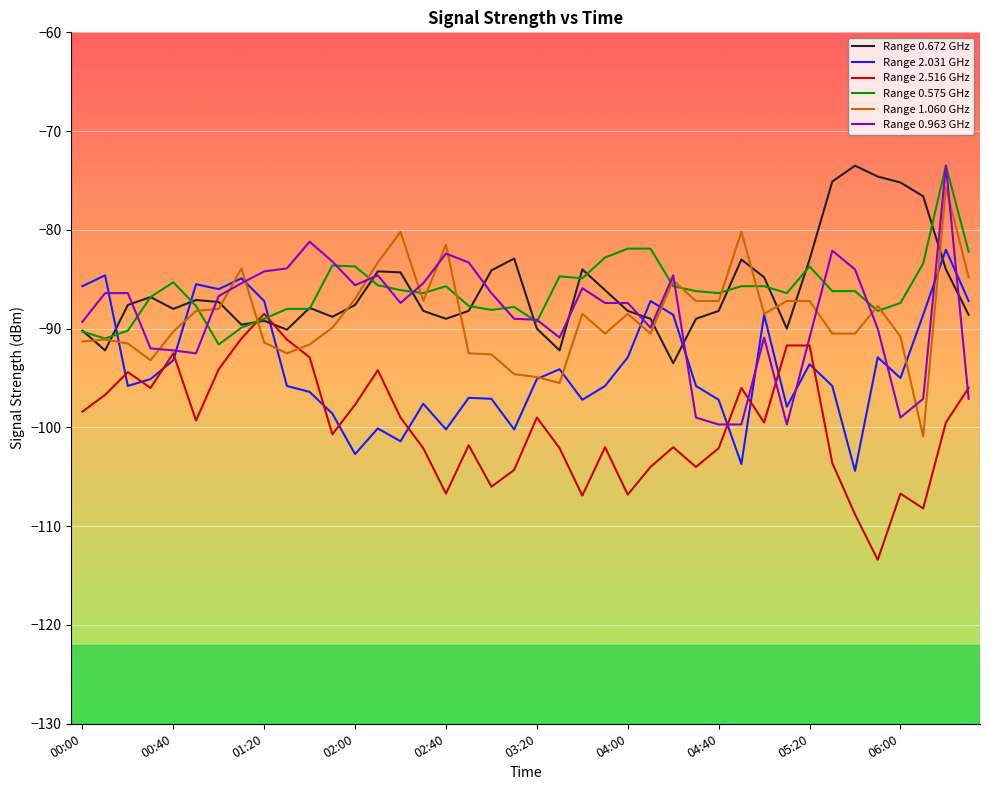

Which series ends up on top after the final intersection of Range 0.575 GHz and Range 2.031 GHz?

Range 0.575 GHz